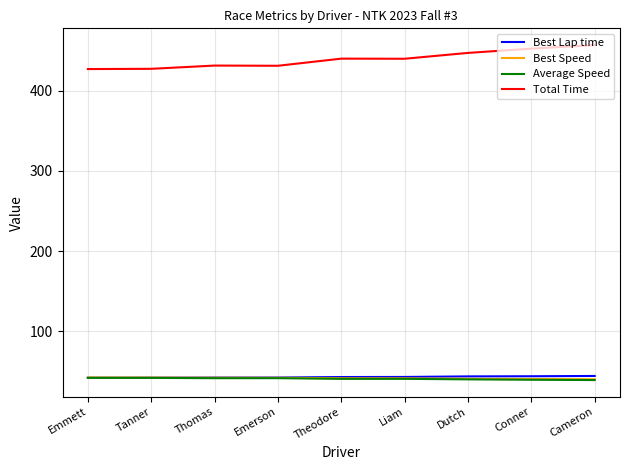

What is the total value across all series at Conner?

576.9